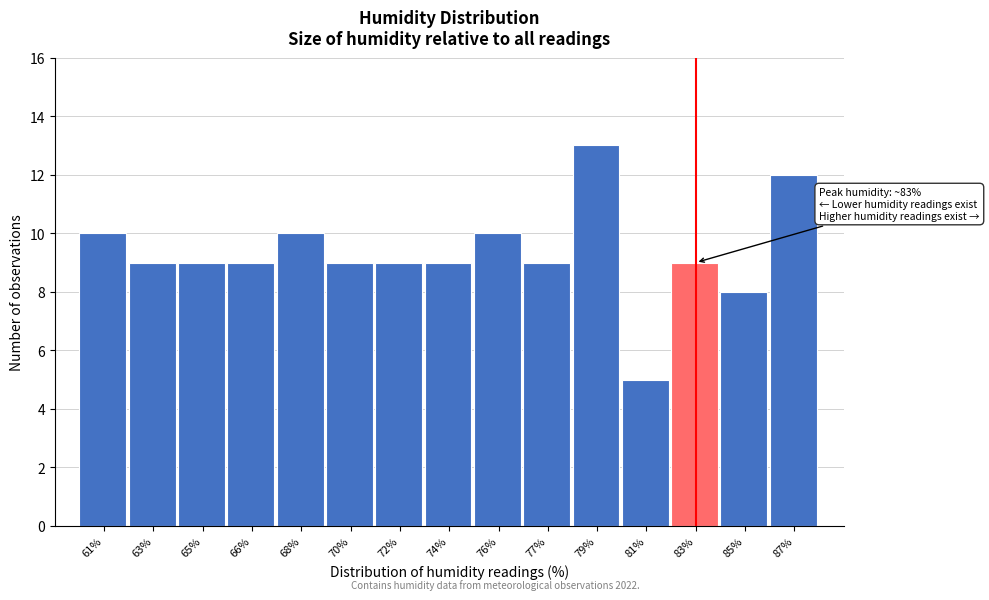

Reading left to right, what are all the values shown in this chart?

61%=10	63%=9	65%=9	66%=9	68%=10	70%=9	72%=9	74%=9	76%=10	77%=9	79%=13	81%=5	83%=9	85%=8	87%=12